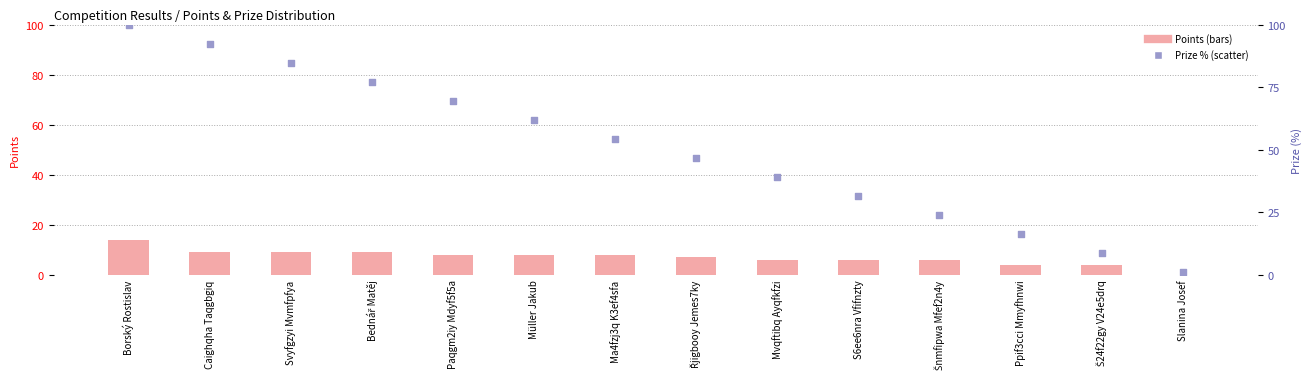

Is the value of Points at Svyfgzyi Mvmfpfya greater than the value of Prize at Ma4fzj3q K3ef4sfa?

No